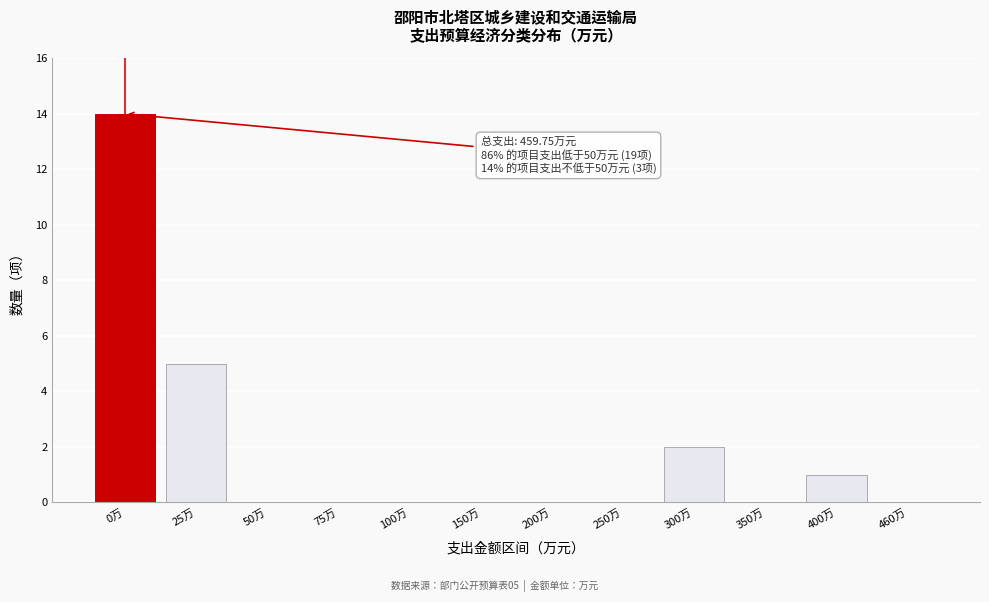

Reading left to right, what are all the values shown in this chart?

0万=14	25万=5	50万=0	75万=0	100万=0	150万=0	200万=0	250万=0	300万=2	350万=0	400万=1	460万=0